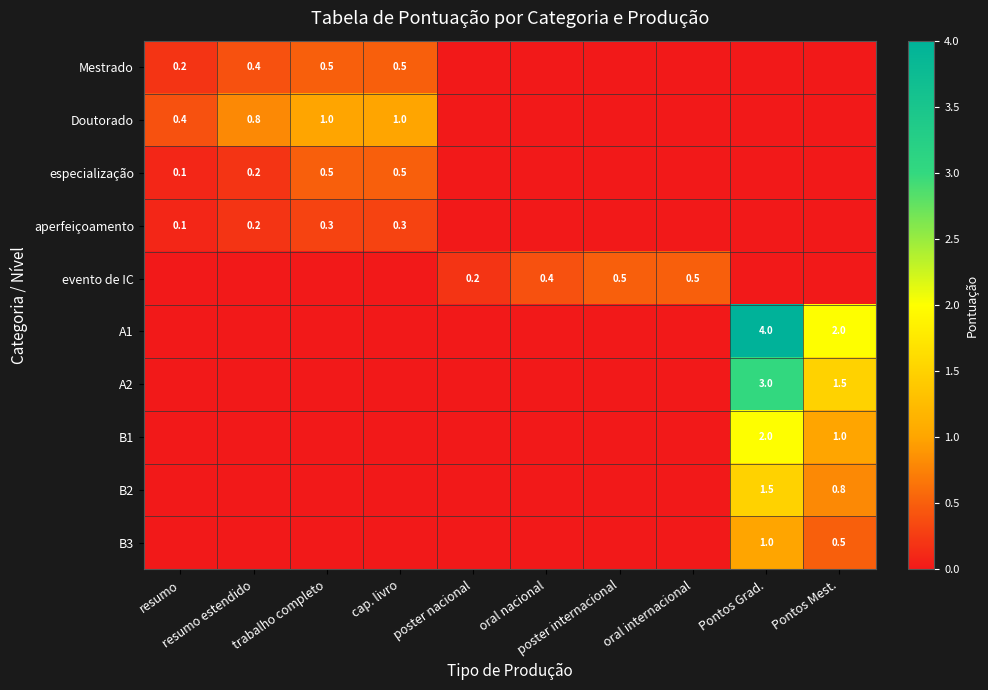

Which label corresponds to the smallest value in the chart?

poster nacional